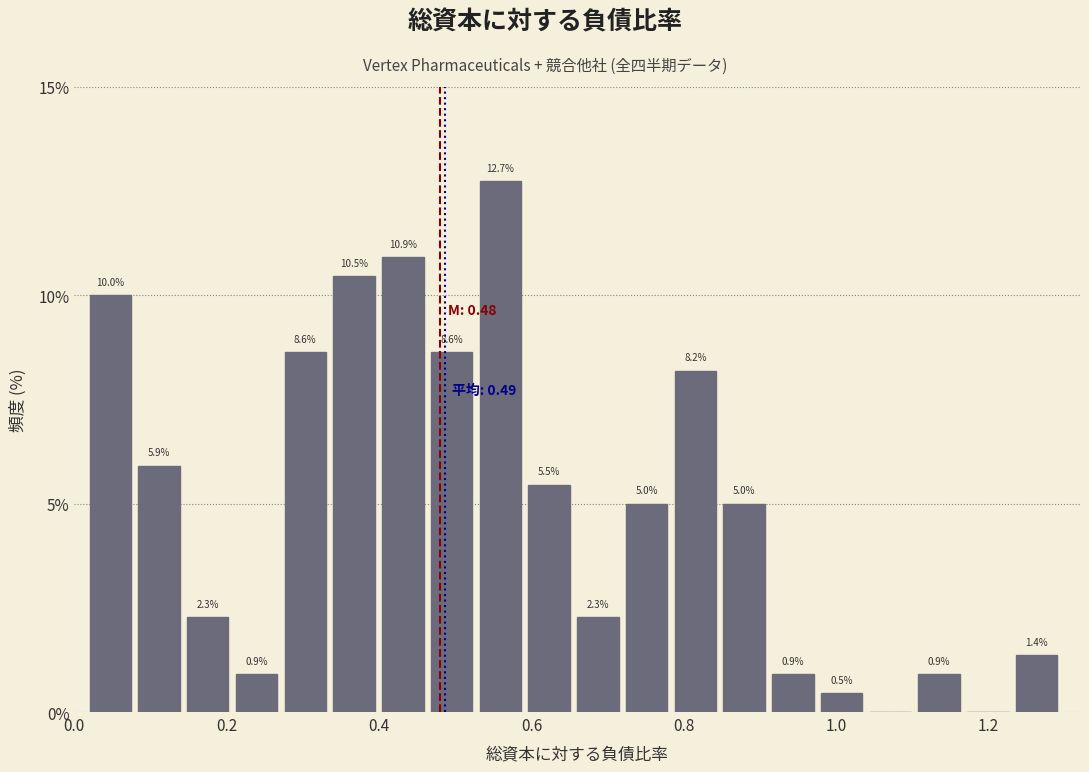

Read against the x-axis, roughly where is the centre of the tallest bar?

0.56